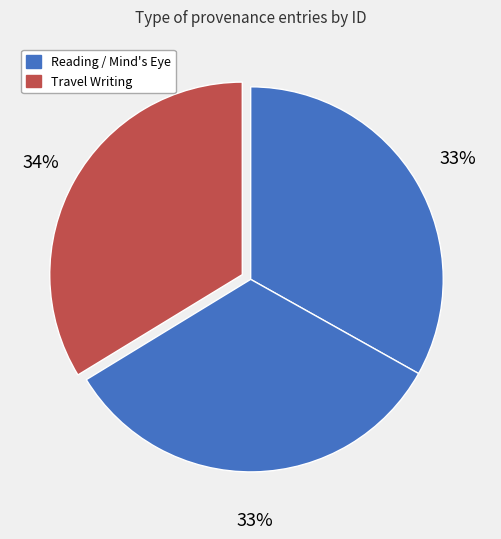

To the nearest percent, what is the difference between the largest and smallest slice percentages?

1%